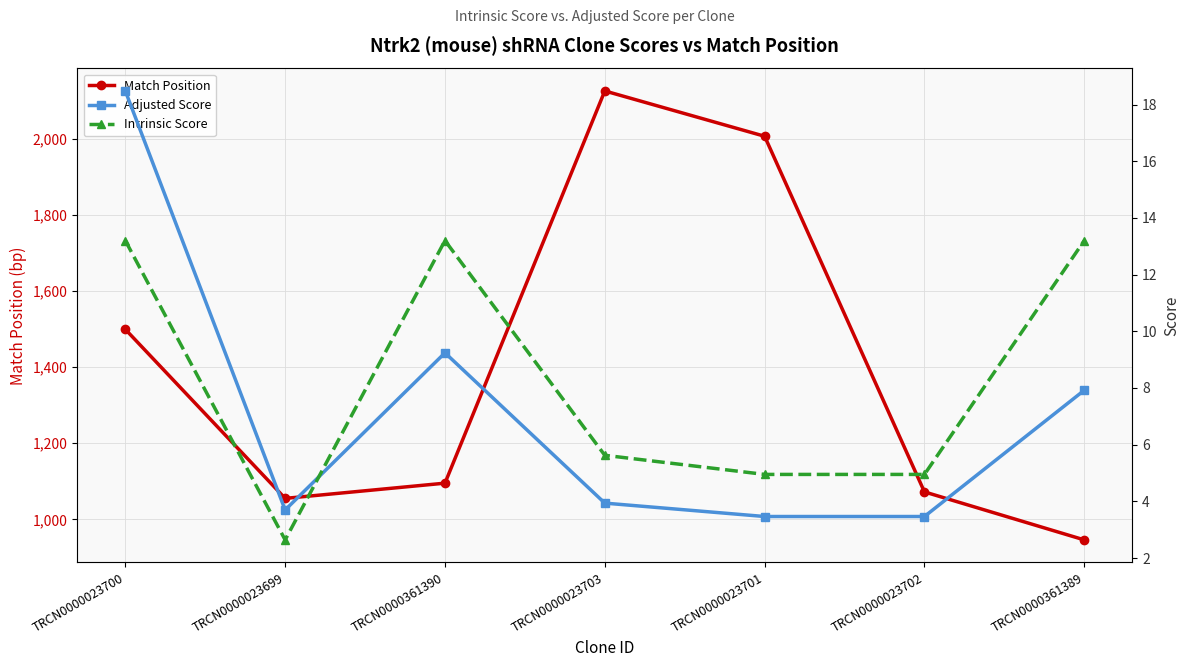

Count the number of data series in this chart.

3